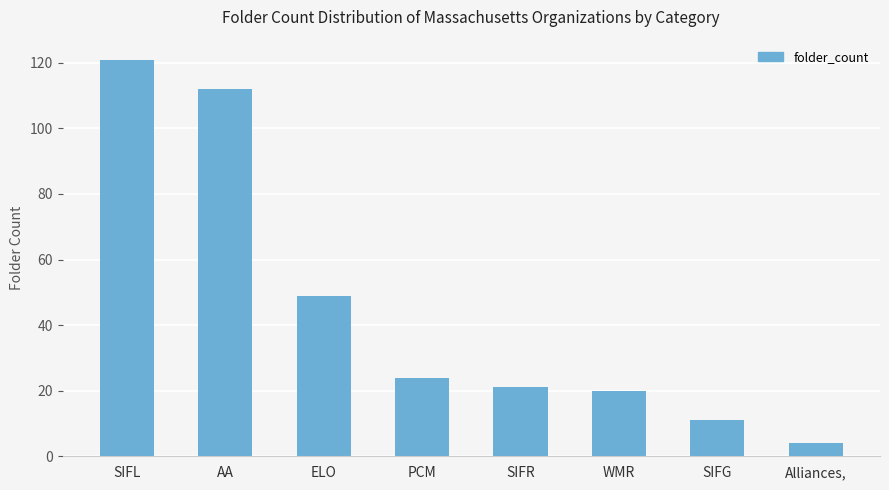

What is the value of the 3rd bar from the left?

49